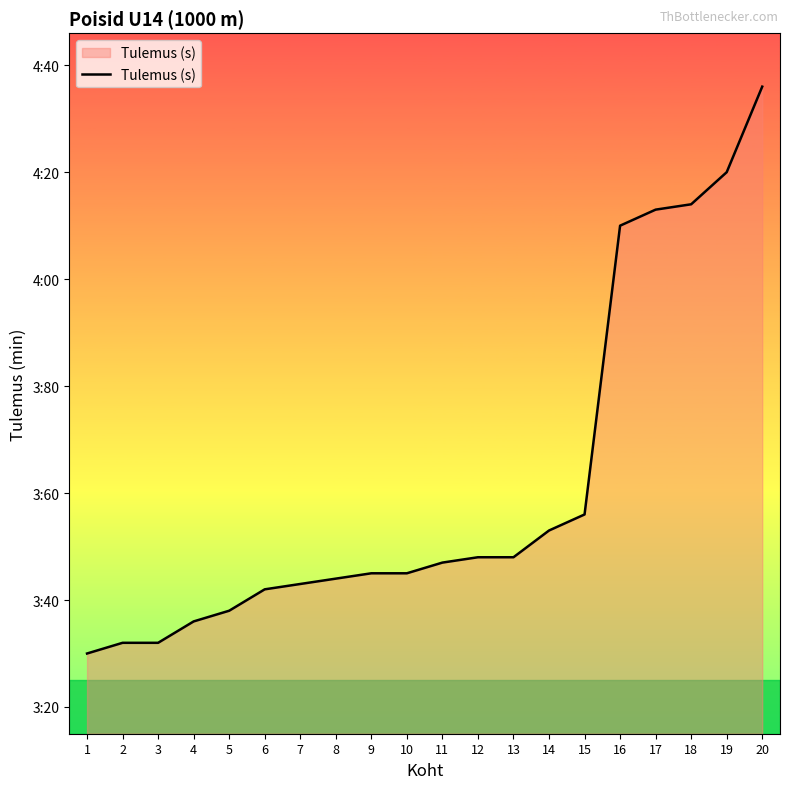

Is this an area chart (filled region under the line)?

Yes